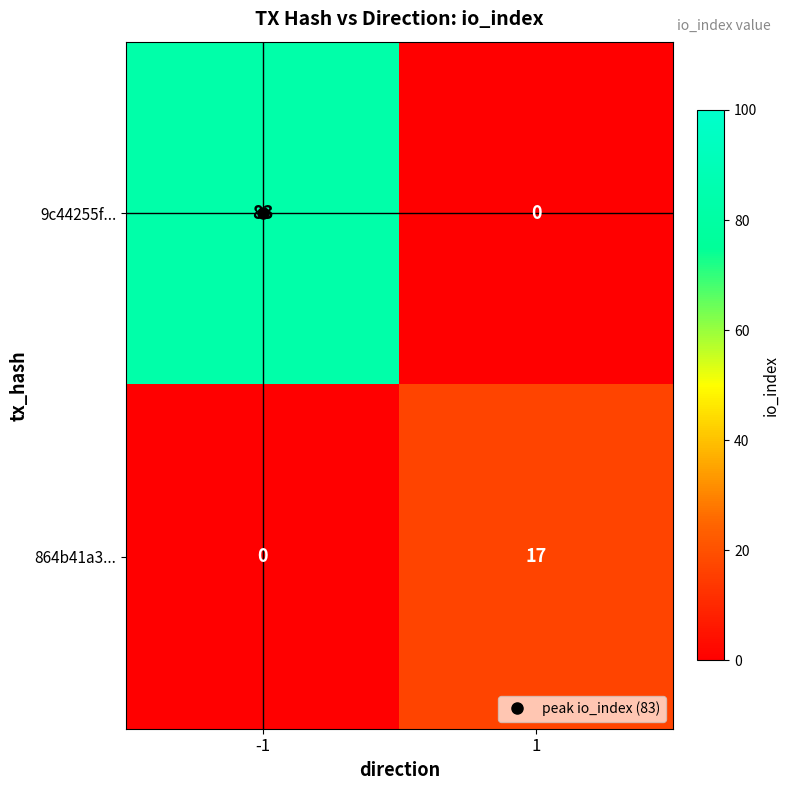

What is the spread (max minus min) of values at -1?

83